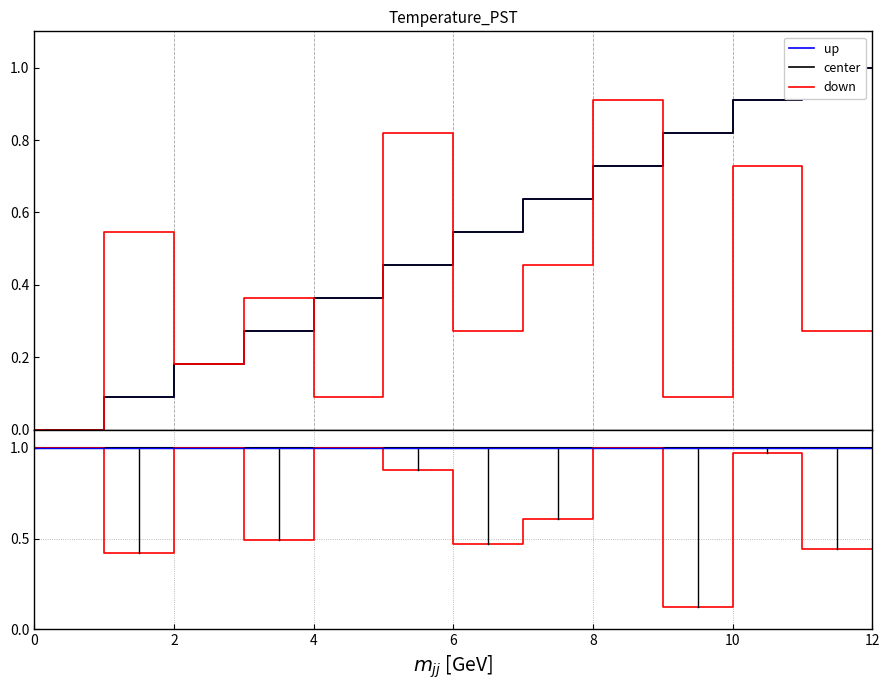

True or false: up and down cross at least once.

False